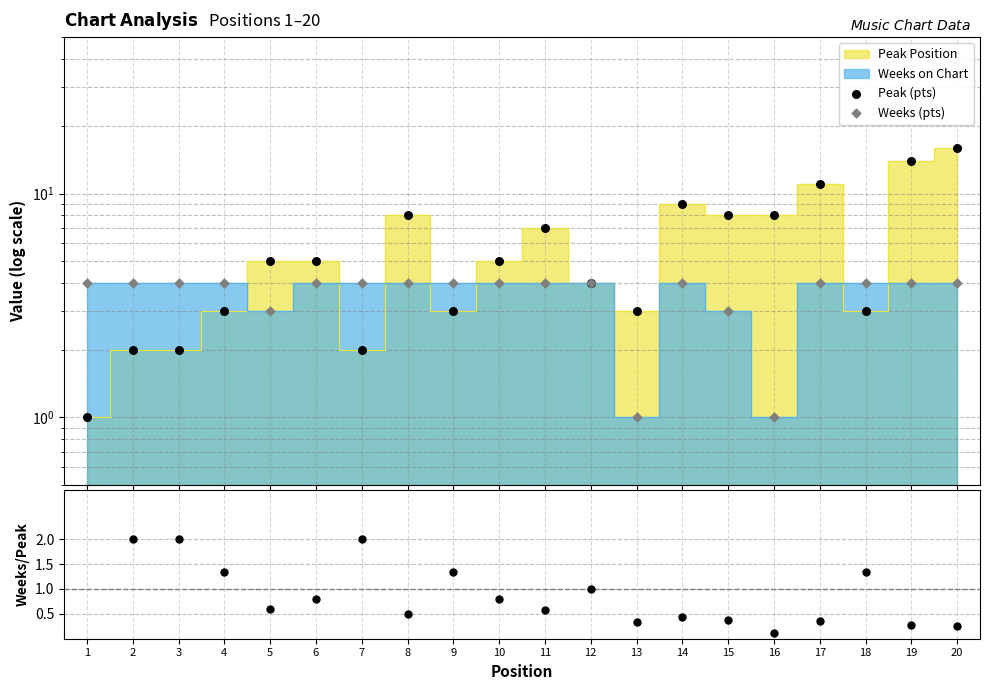

Which series has the widest spread of Y values?

Peak (pts)